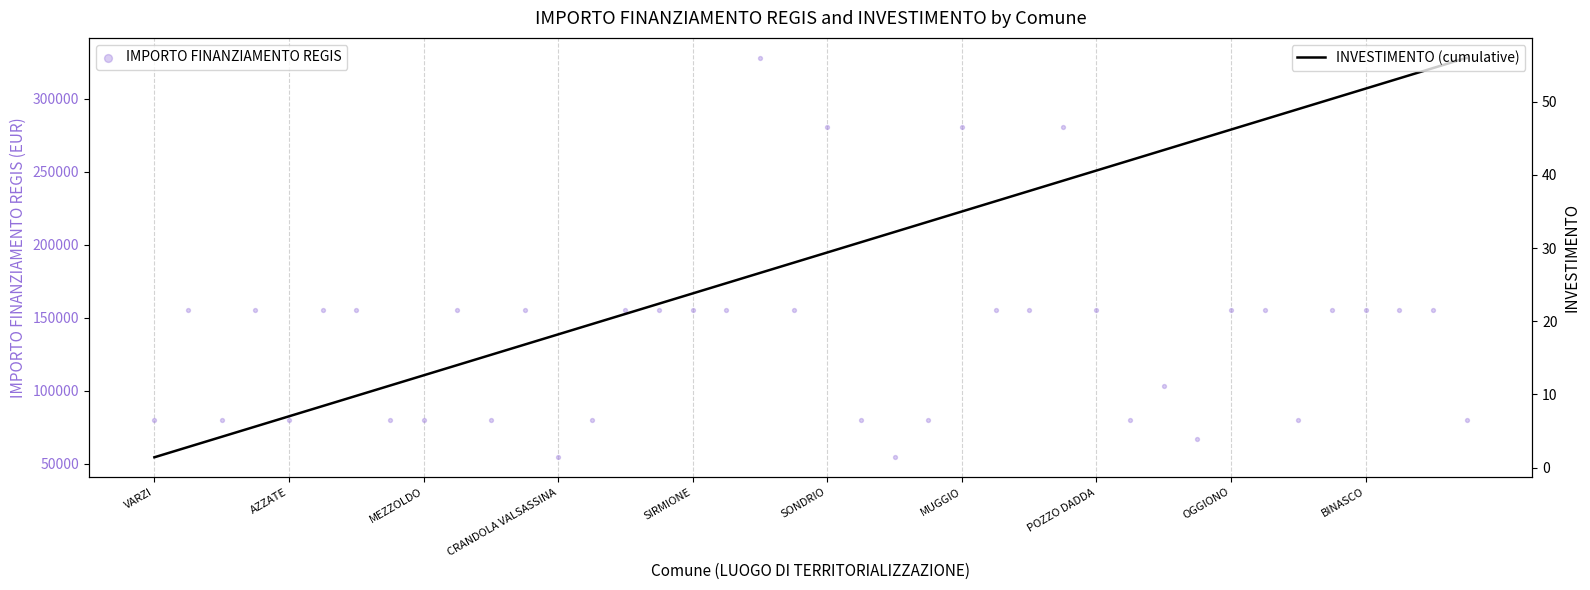

Which series has the widest spread of Y values?

IMPORTO FINANZIAMENTO REGIS